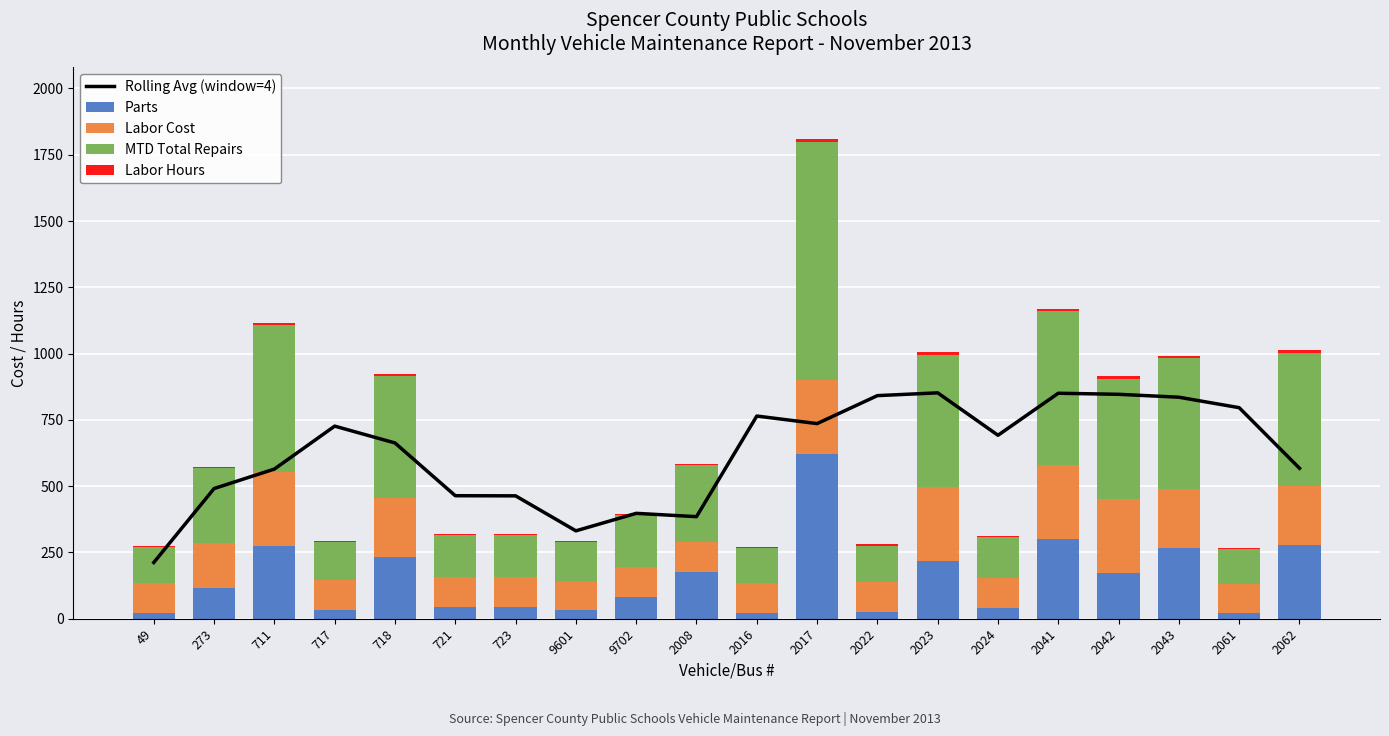

At which label does Parts reach its minimum?

2061